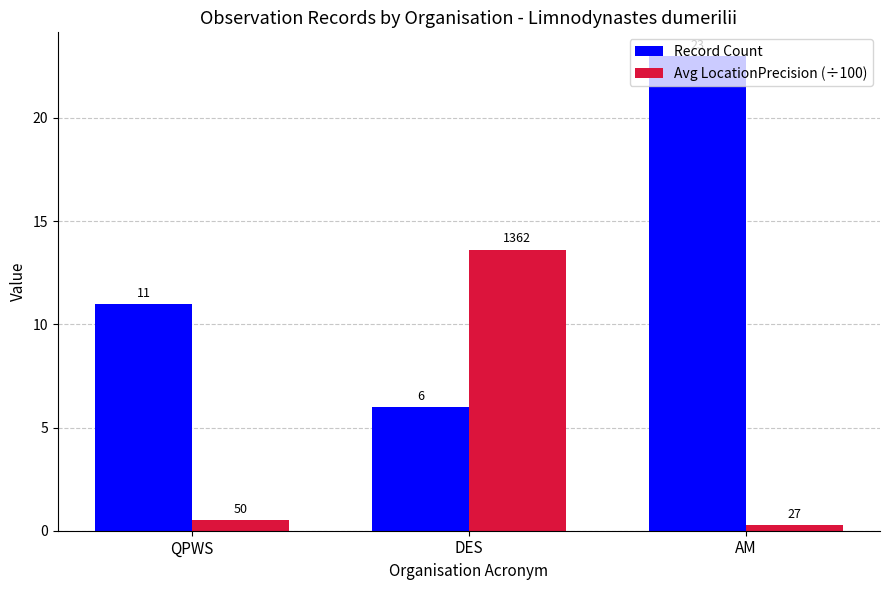

List the series in order of their overall mean, lowest first.

Avg LocationPrecision (÷100), Record Count